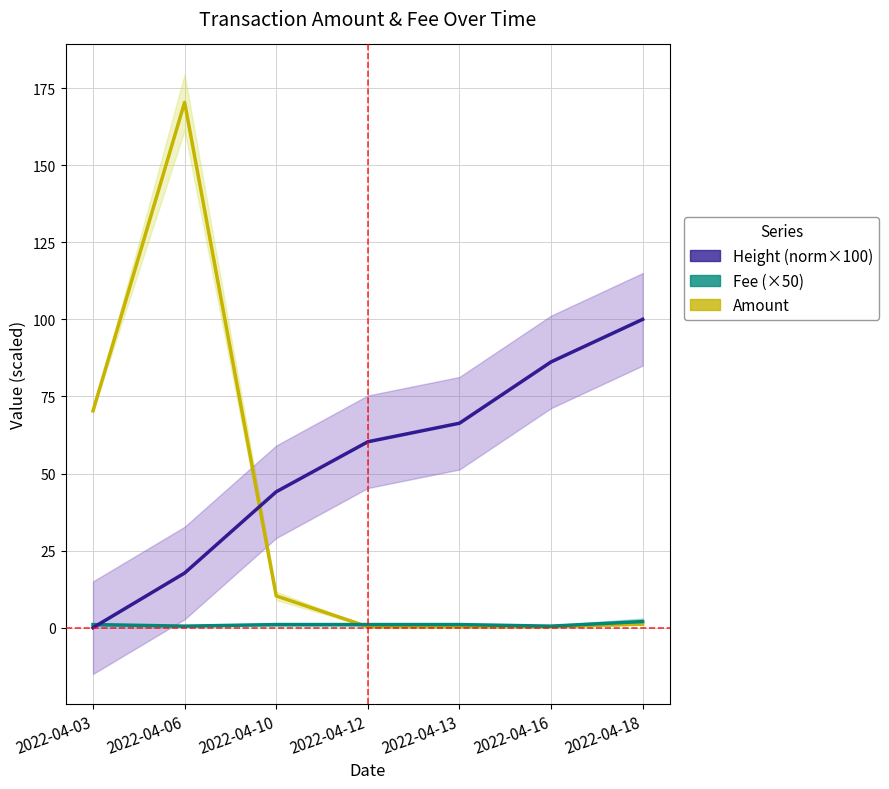

What is the value of the Fee (×50) point at the 5th from the left?

1.0